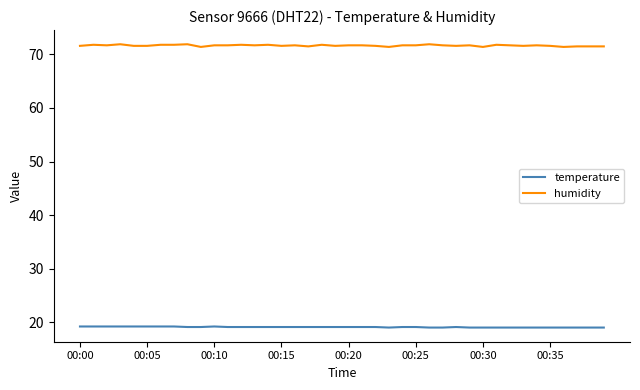

Rank the series by their average value, from lowest to highest.

temperature, humidity